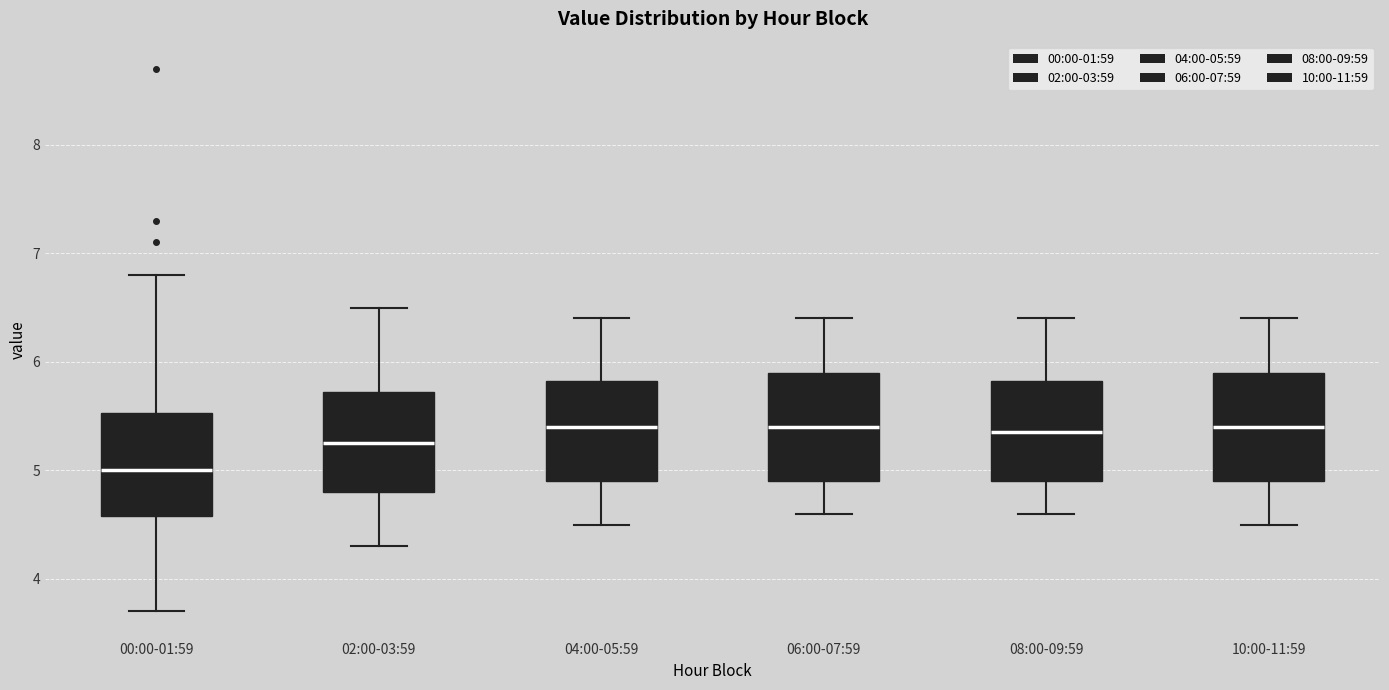

Reading left to right, transcribe this box plot: for each box, give where its median line is, the range the box spans, and where its two whiskers end, as read against the y-axis. The values are not printed on the chart, so give them approximately, as read against the axis.

00:00-01:59: median 5.0, box 4.6 to 5.5, whiskers 3.7 to 6.8
02:00-03:59: median 5.3, box 4.8 to 5.7, whiskers 4.3 to 6.5
04:00-05:59: median 5.4, box 4.9 to 5.8, whiskers 4.5 to 6.4
06:00-07:59: median 5.4, box 4.9 to 5.9, whiskers 4.6 to 6.4
08:00-09:59: median 5.4, box 4.9 to 5.8, whiskers 4.6 to 6.4
10:00-11:59: median 5.4, box 4.9 to 5.9, whiskers 4.5 to 6.4